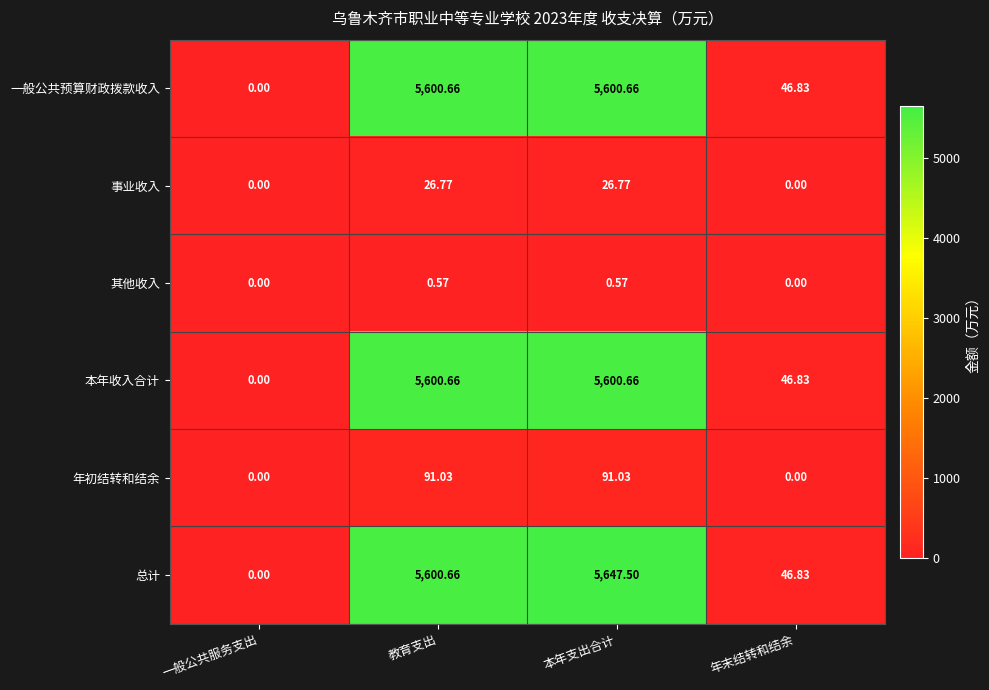

Which series changed the most between 一般公共服务支出 and 本年支出合计?

总计